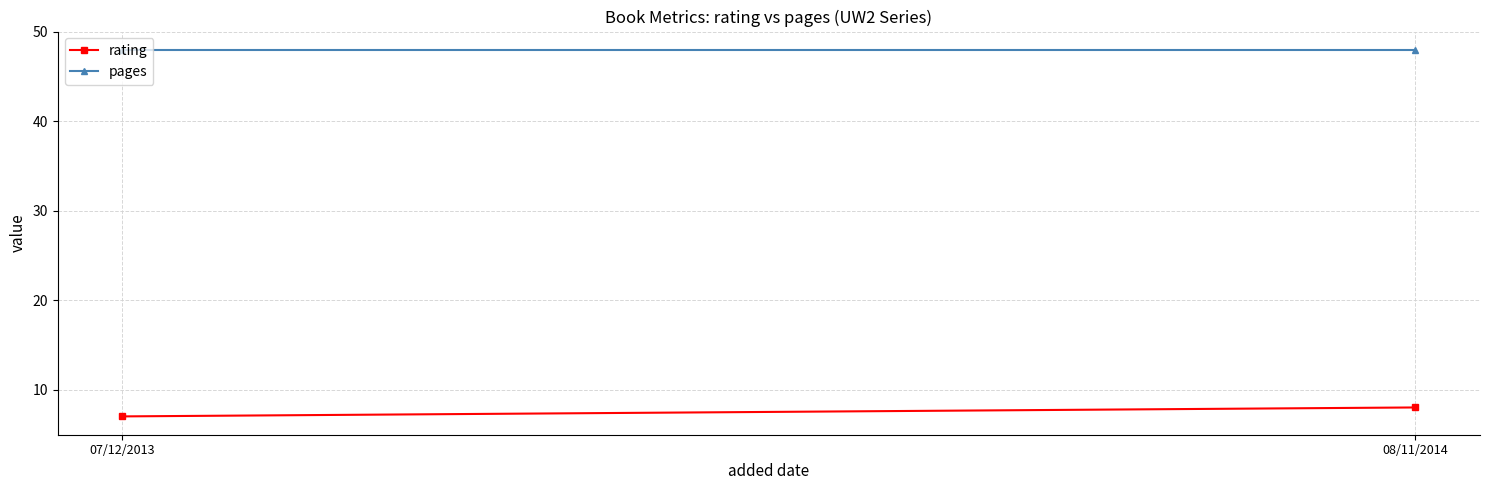

Is it true that rating equals 10 at 07/12/2013?

False